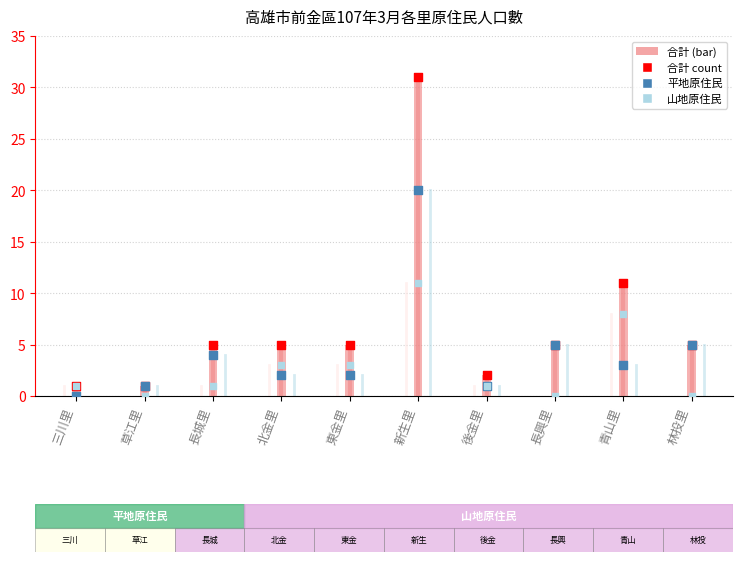

Which series reaches the maximum Y coordinate?

合計